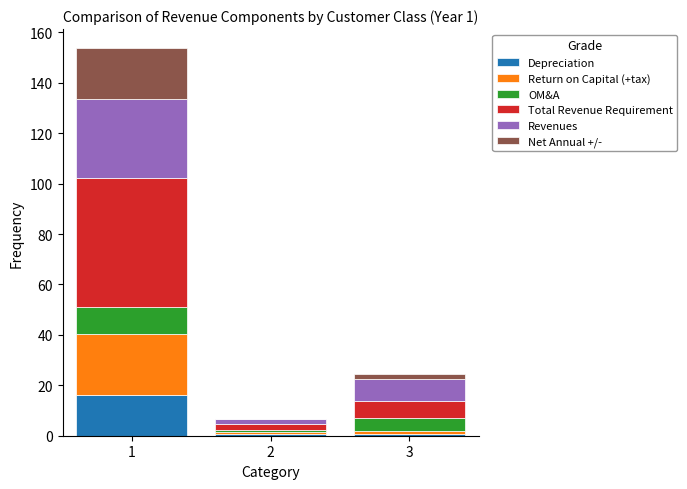

Rank the series by their maximum value, from lowest to highest.

OM&A, Depreciation, Net Annual +/-, Return on Capital (+tax), Revenues, Total Revenue Requirement